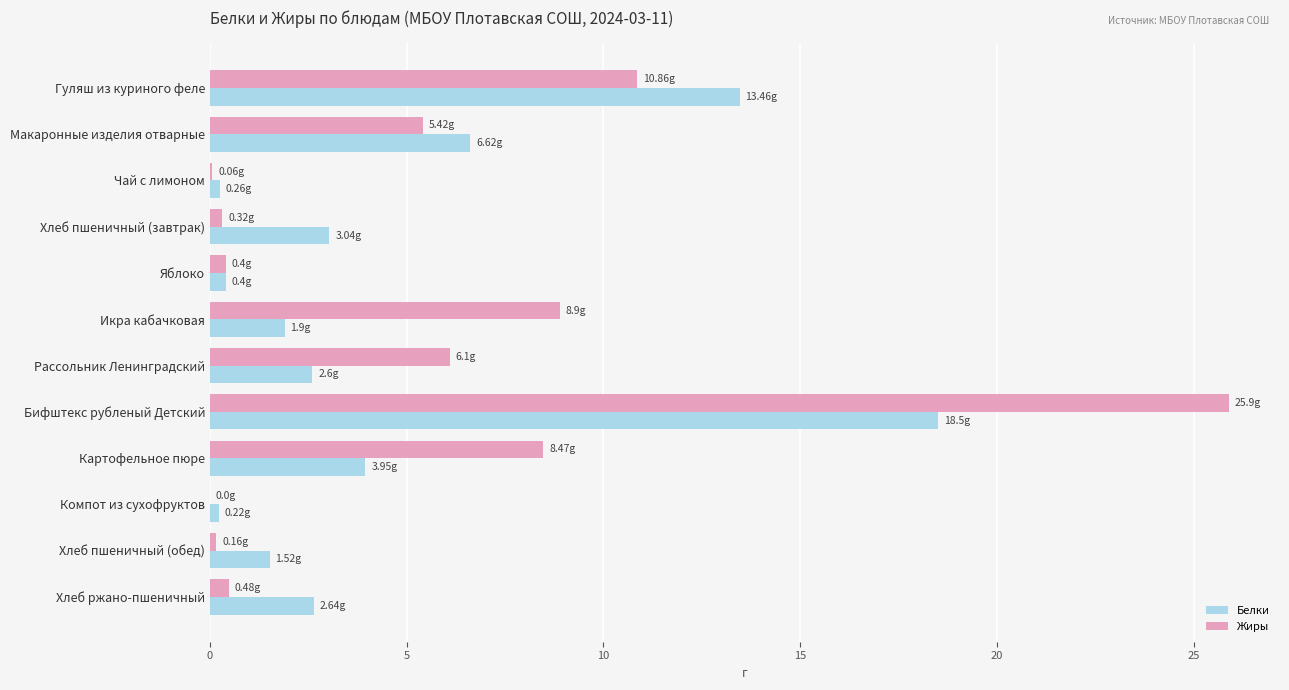

At which category is the sum across all series the highest?

Бифштекс рубленый Детский